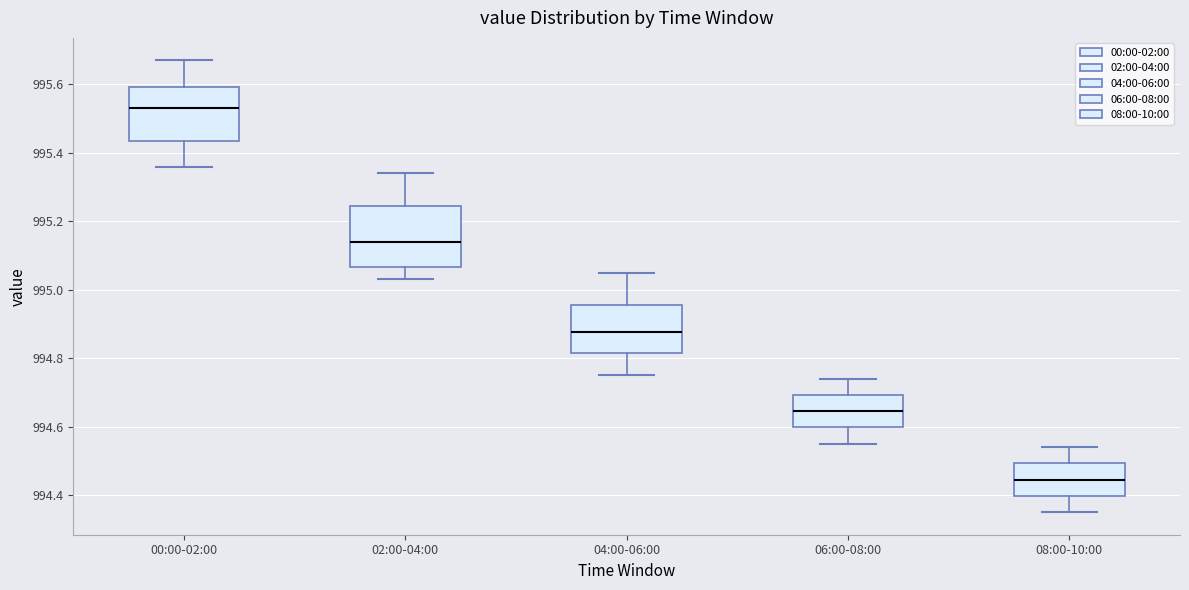

Reading left to right, transcribe this box plot: for each box, give where its median line is, the range the box spans, and where its two whiskers end, as read against the y-axis. The values are not printed on the chart, so give them approximately, as read against the axis.

00:00-02:00: median 995.54, box 995.44 to 995.60, whiskers 995.36 to 995.68
02:00-04:00: median 995.14, box 995.06 to 995.24, whiskers 995.04 to 995.34
04:00-06:00: median 994.88, box 994.82 to 994.96, whiskers 994.76 to 995.06
06:00-08:00: median 994.64, box 994.60 to 994.70, whiskers 994.56 to 994.74
08:00-10:00: median 994.44, box 994.40 to 994.50, whiskers 994.36 to 994.54